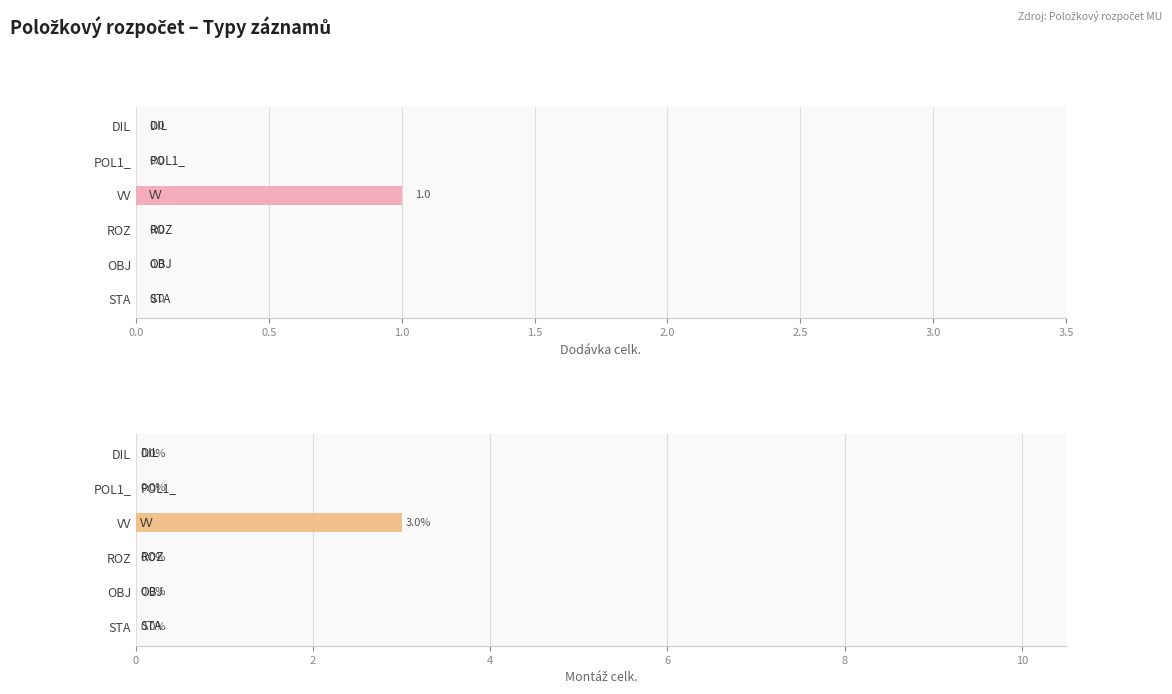

How many values in Dodávka celk. are above zero?

1